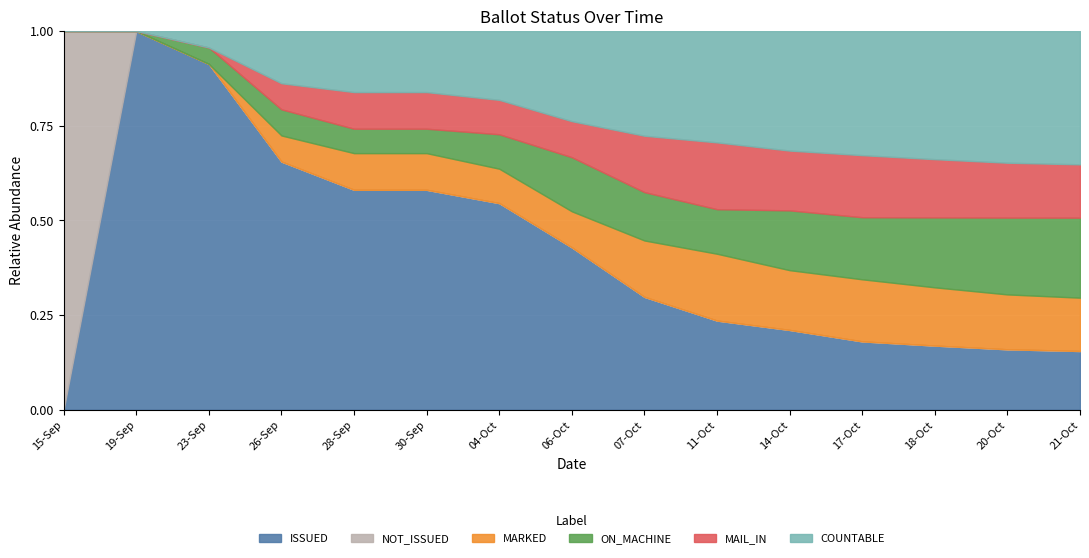

The COUNTABLE series shows 13 at 07-Oct. True or false?

True